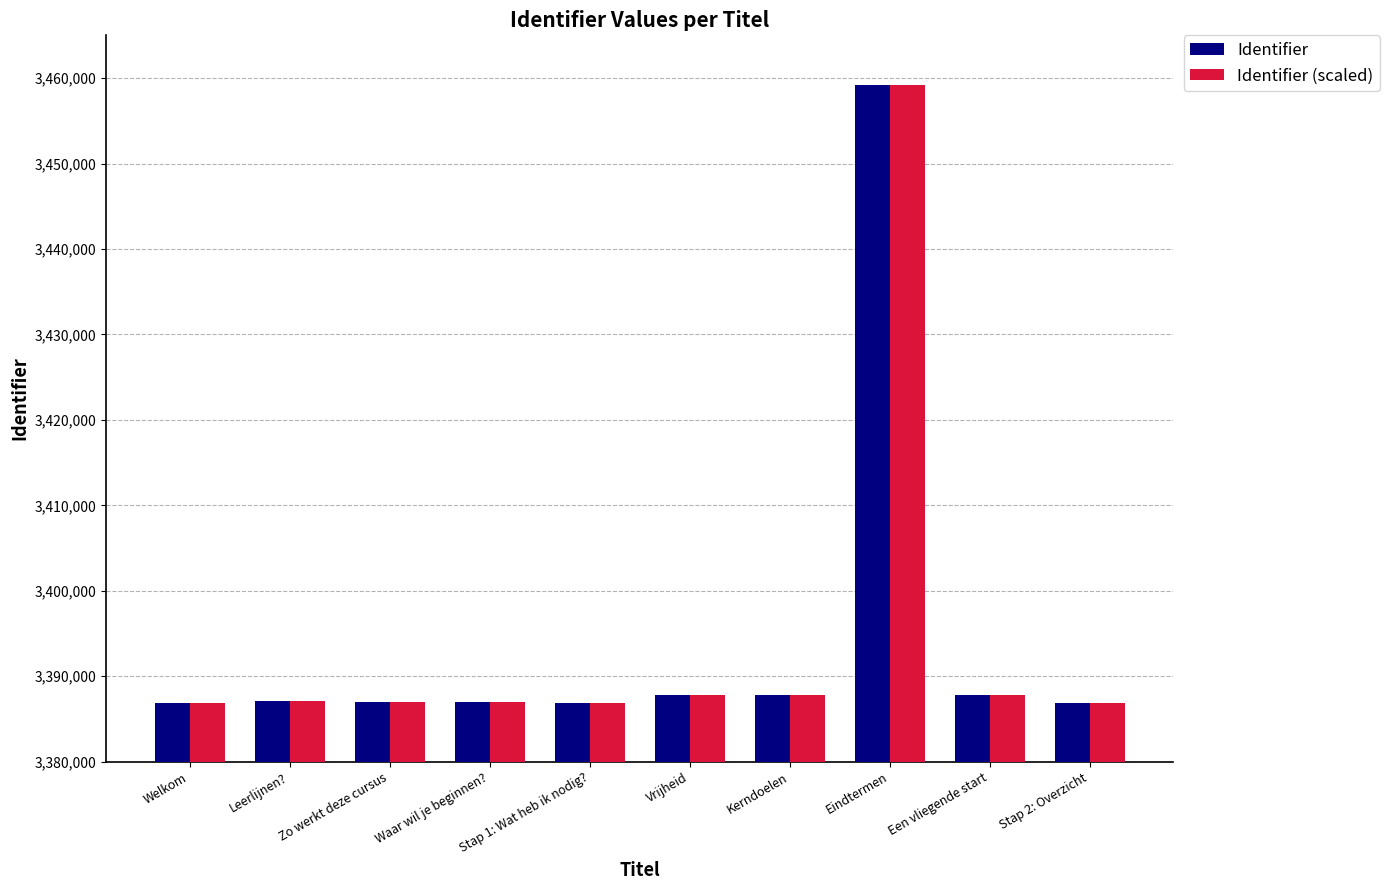

What is the total value across all series at Stap 2: Overzicht?

6773788